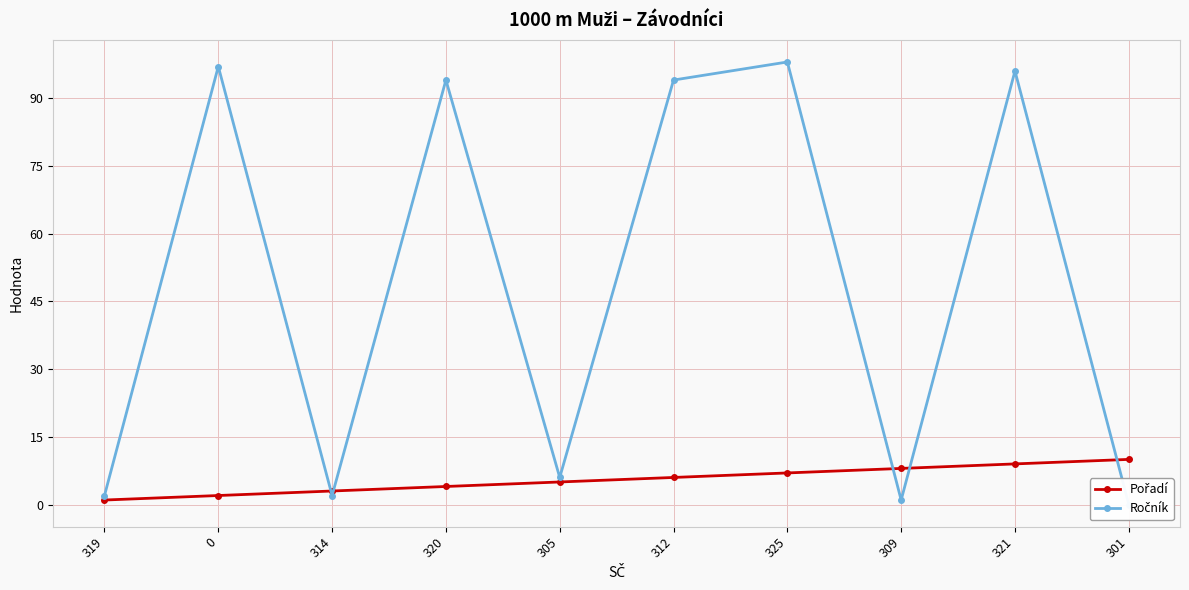

Which series has the largest range (max minus min)?

Ročník